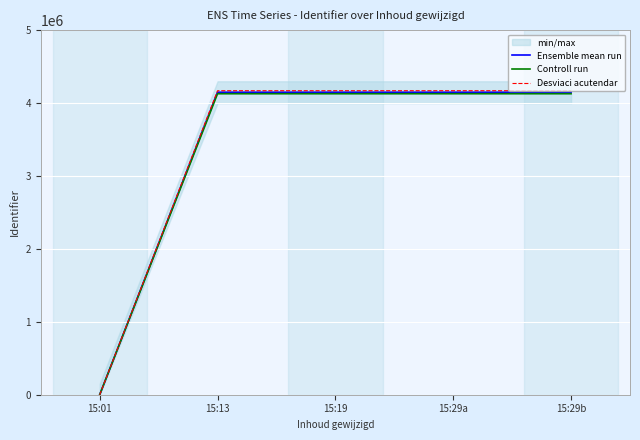

True or false: Desviaci acutendar has a value of 1853462.1 at 15:01.

False